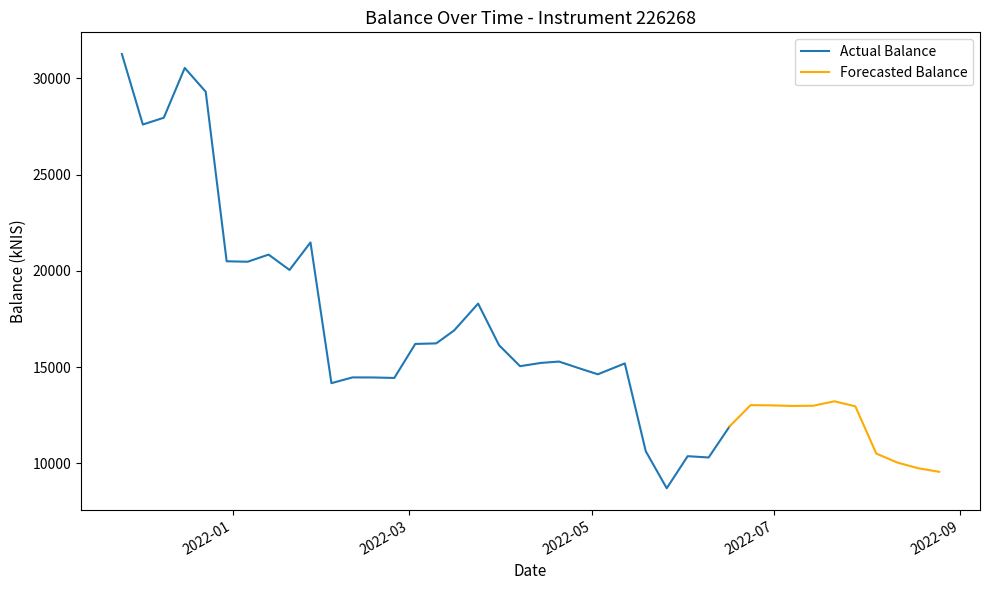

List the labels in order of value, smallest first.

26, 39, 38, 37, 28, 27, 36, 25, 29, 35, 32, 33, 31, 30, 34, 10, 13, 12, 11, 23, 22, 19, 24, 20, 21, 18, 14, 15, 16, 17, 8, 6, 5, 7, 9, 1, 2, 4, 3, 0